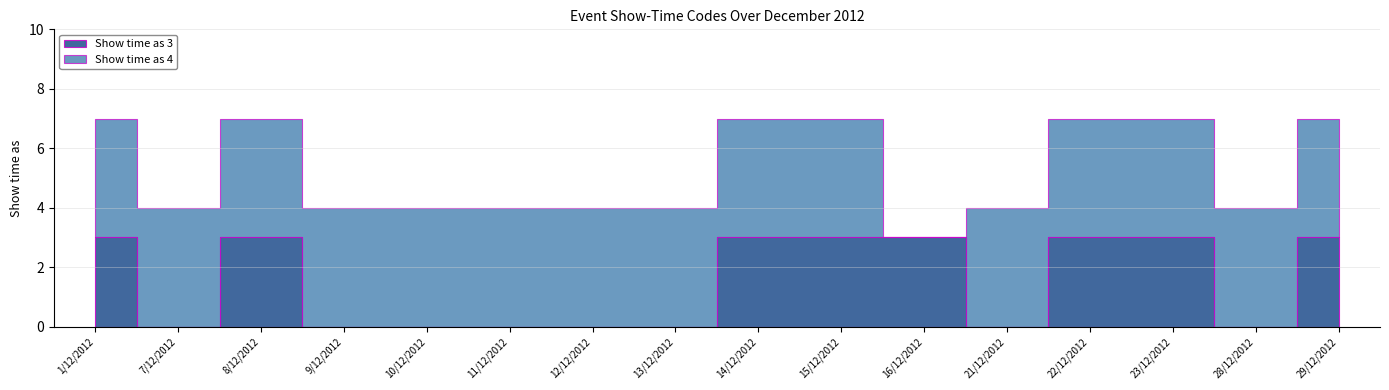

What is the total value across all series at 28/12/2012?

4